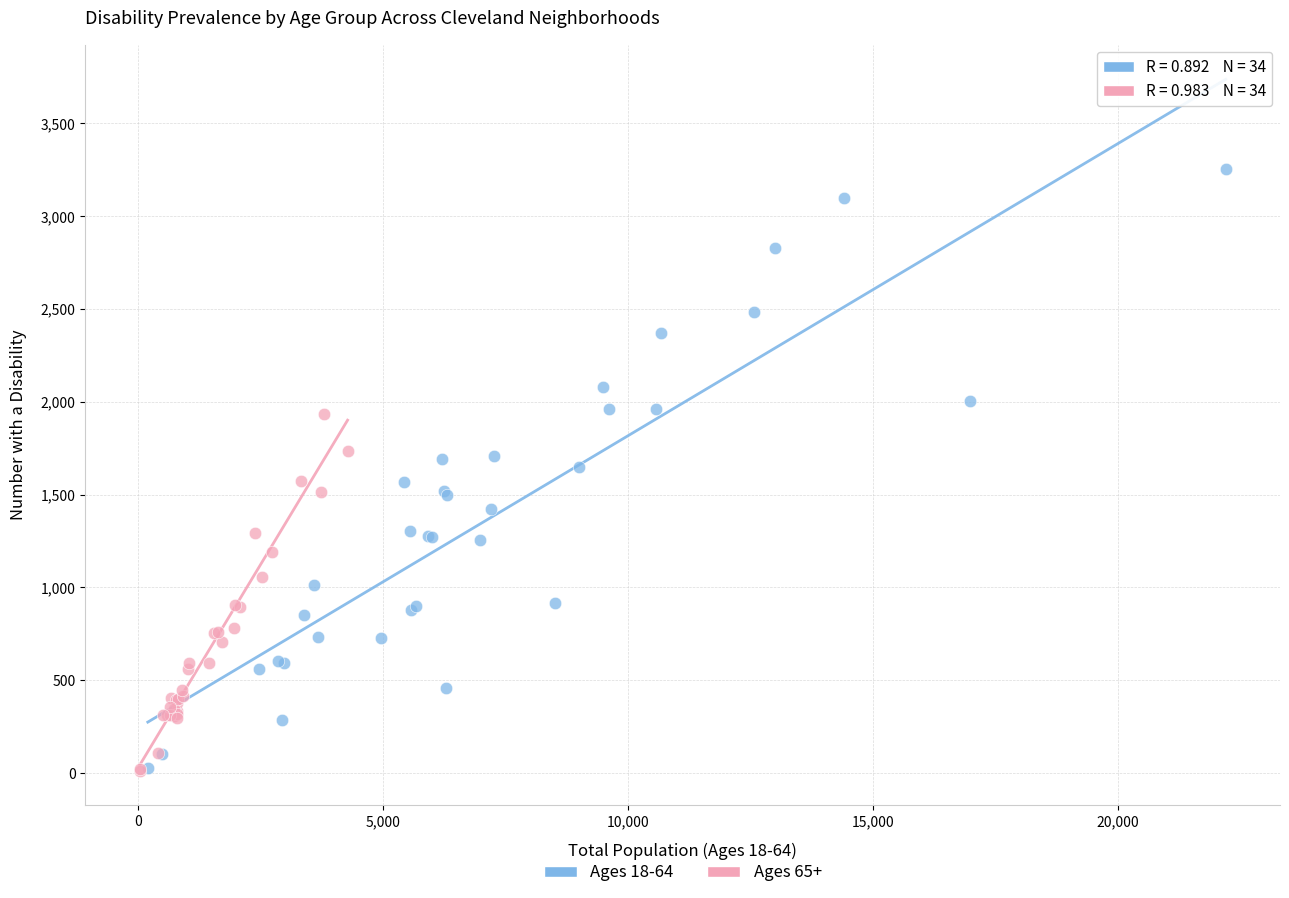

Which series has the largest Y range (max minus min)?

Ages 18-64